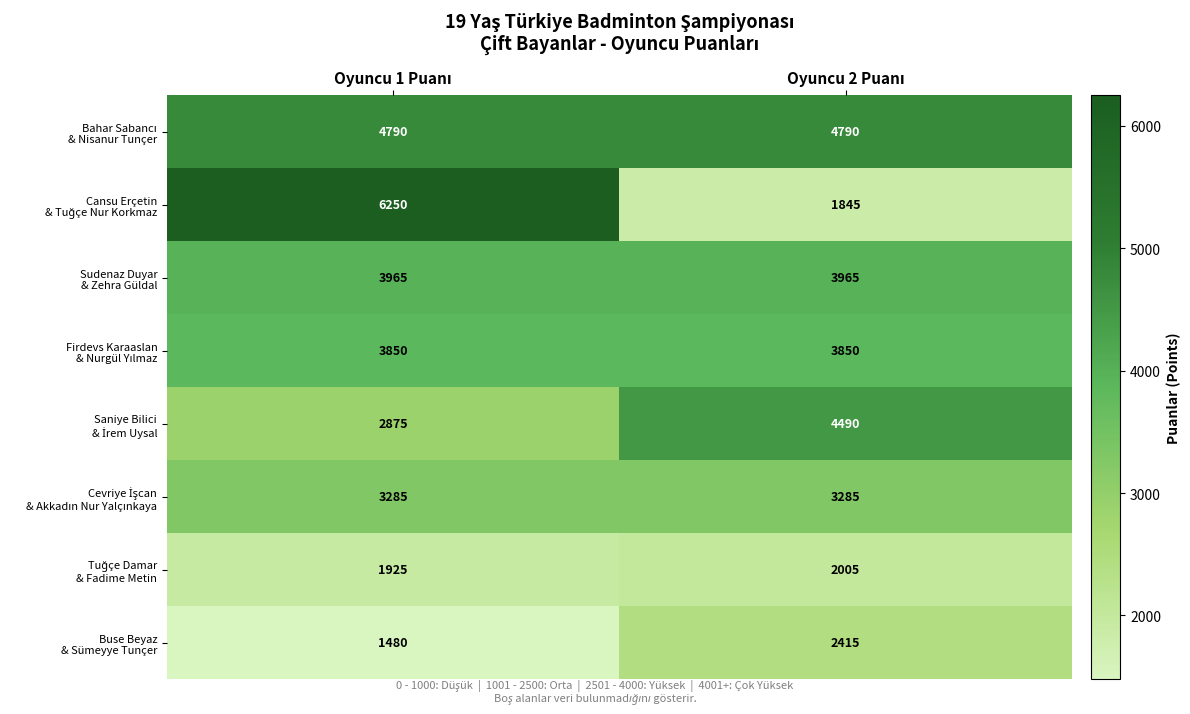

What is the greatest value displayed?

6250